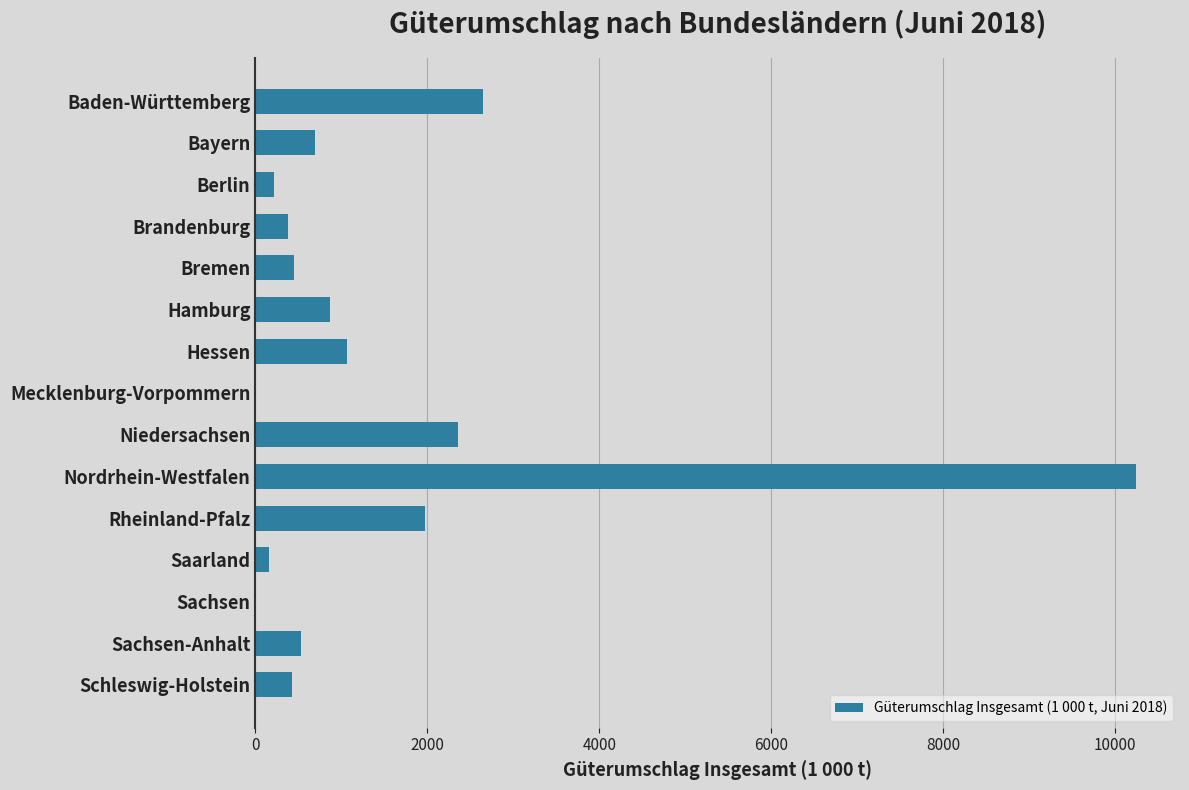

What is the maximum value shown in the chart?

10239.5